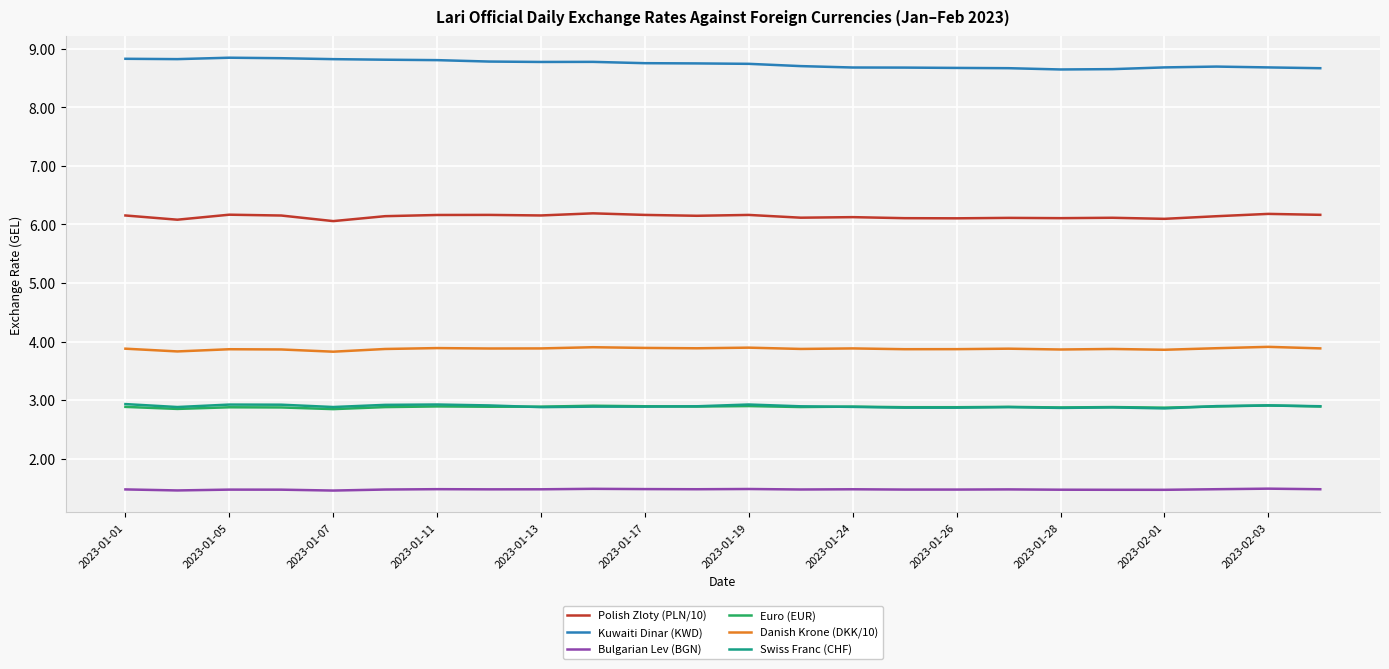

True or false: Bulgarian Lev (BGN) and Euro (EUR) intersect in this chart.

False